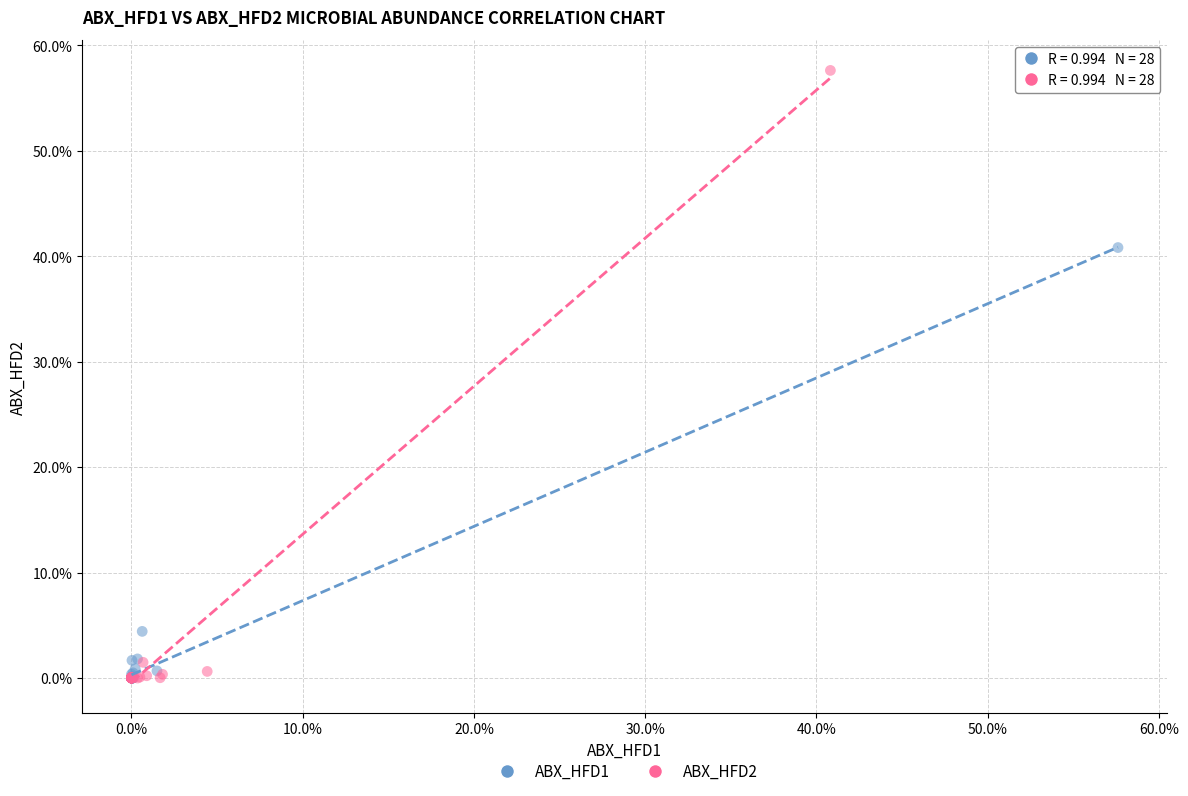

Which series reaches the maximum Y coordinate?

ABX_HFD2